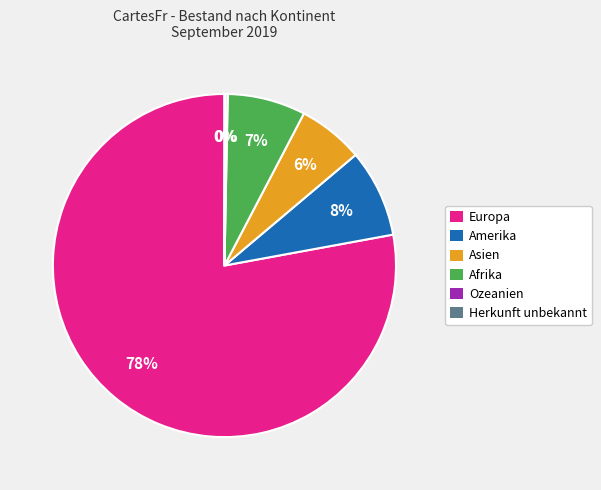

To the nearest percent, what is the average slice percentage?

17%